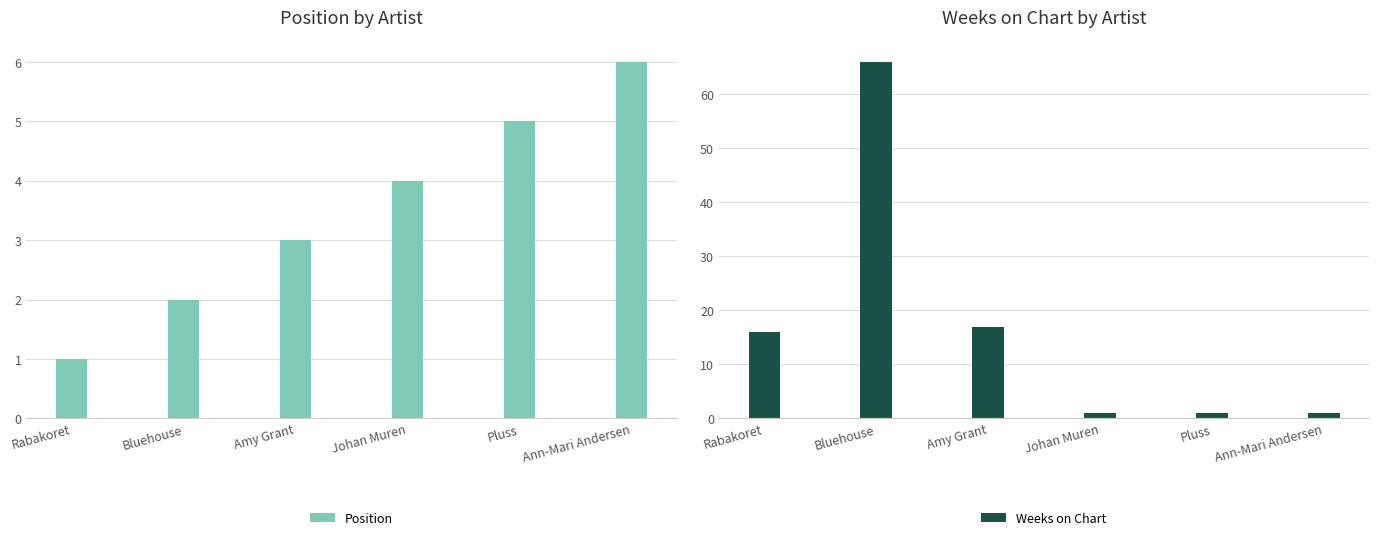

Reading left to right, extract all data points from this chart.

Position: 1	2	3	4	5	6
Weeks on Chart: 16	66	17	1	1	1